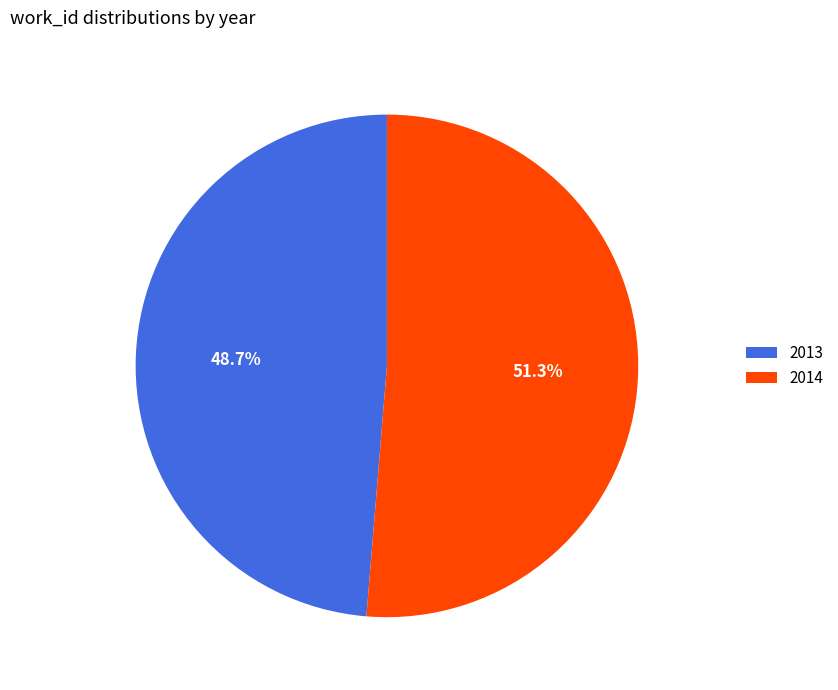

Rank the categories by value from highest to lowest.

2014, 2013